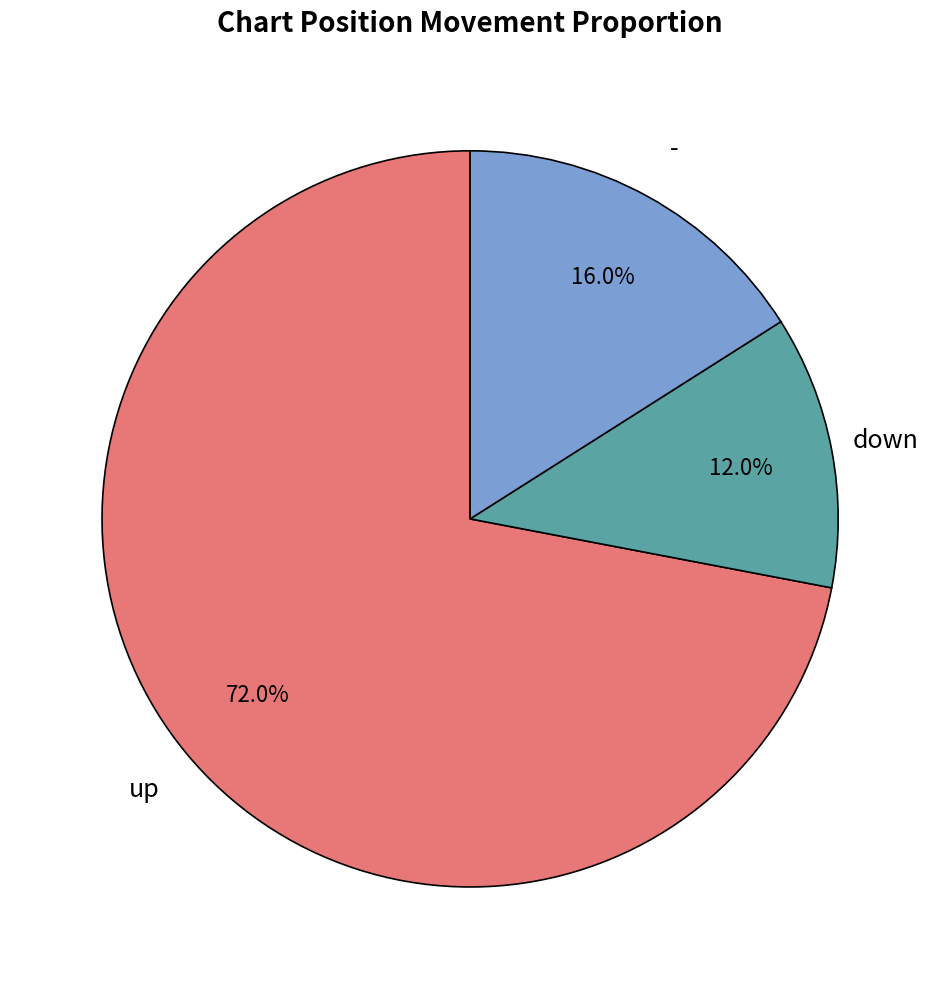

Which category accounts for the majority?

up